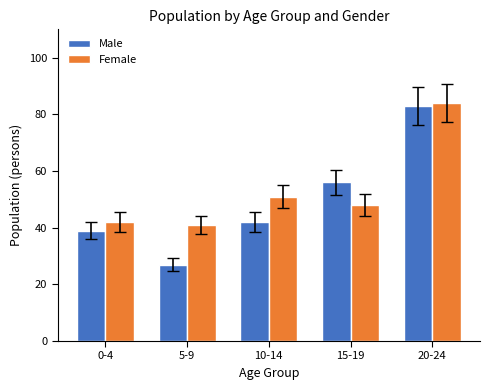

At which label is Male closest to 55?

15-19